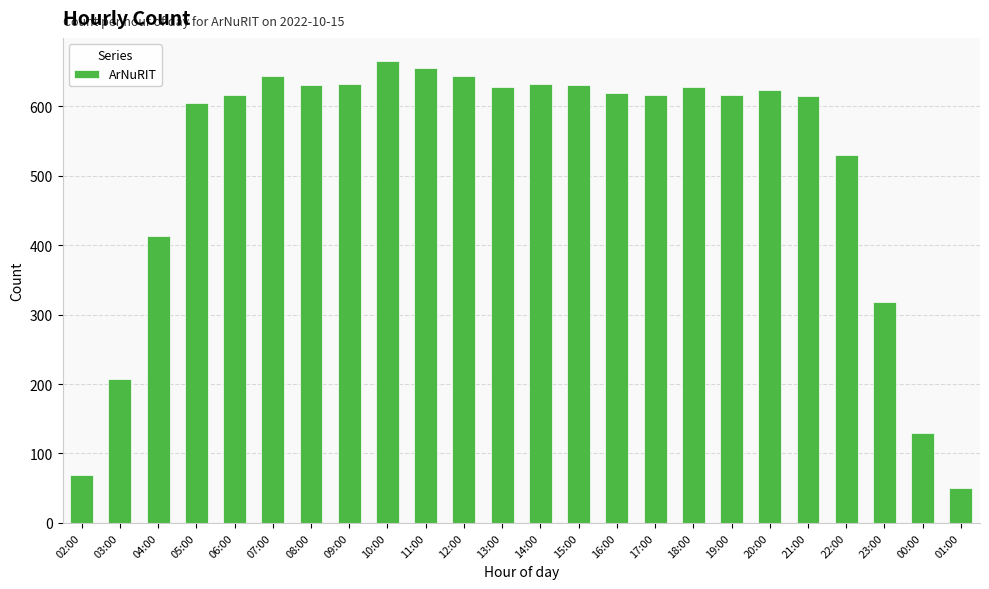

What is the sum of the values at 11:00 and 06:00?

1271